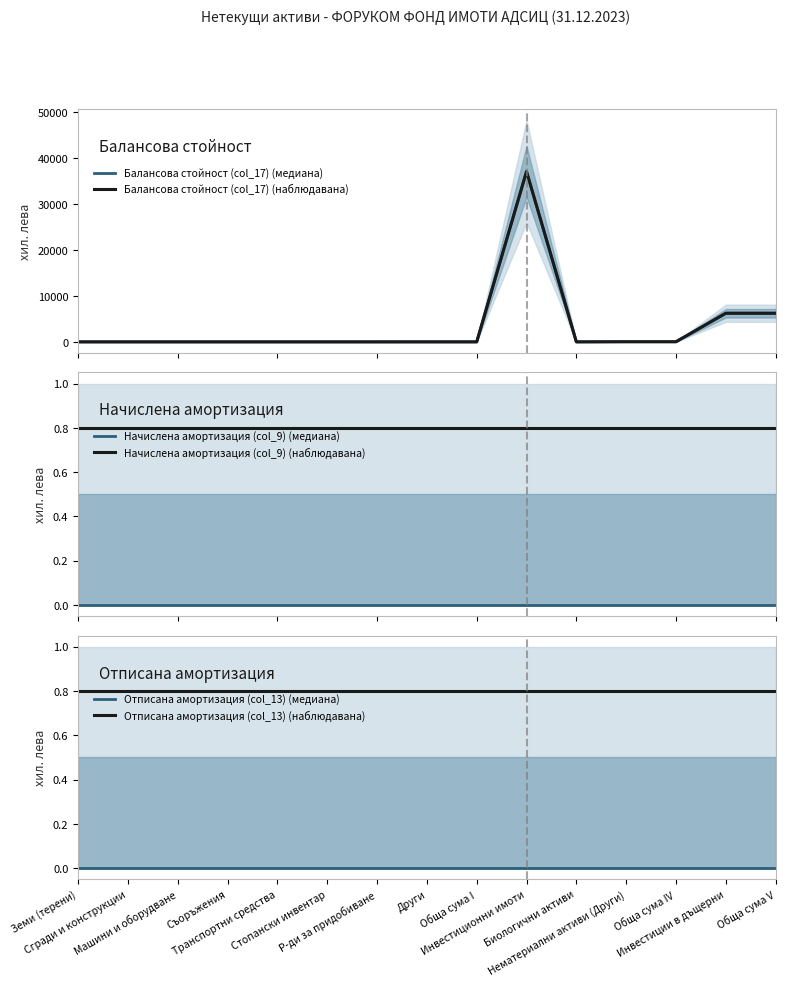

True or false: Отписана амортизация (col_13) (наблюдавана) has more than 0 points higher than both neighbors.

False